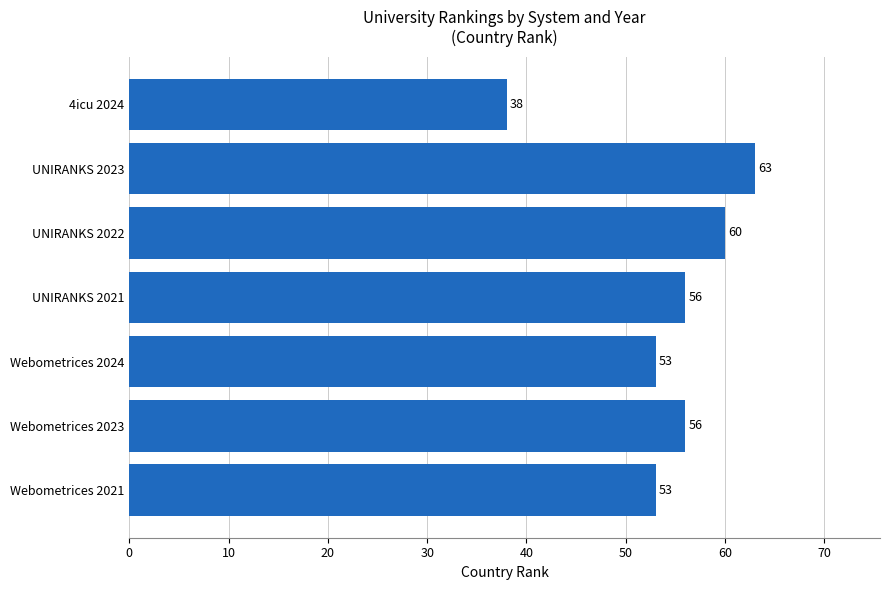

Reading top to bottom, transcribe all the data shown in this chart.

38	63	60	56	53	56	53